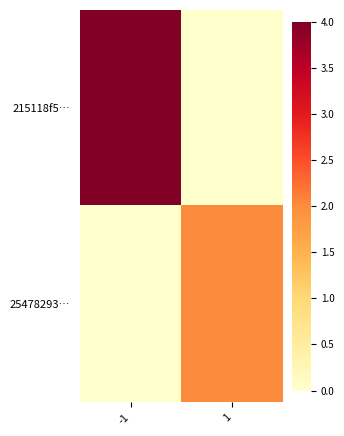

Which series changed the most between -1 and 1?

215118f5…